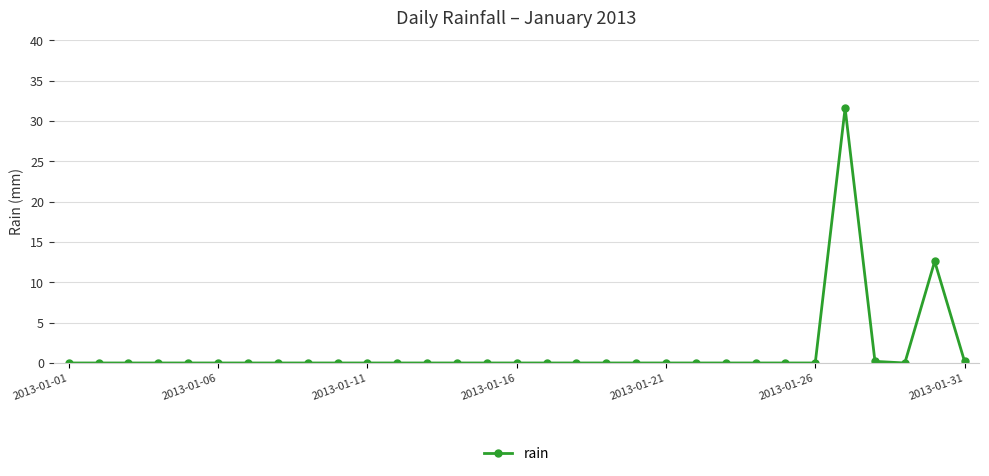

What is the difference between the maximum and second lowest values?

31.6